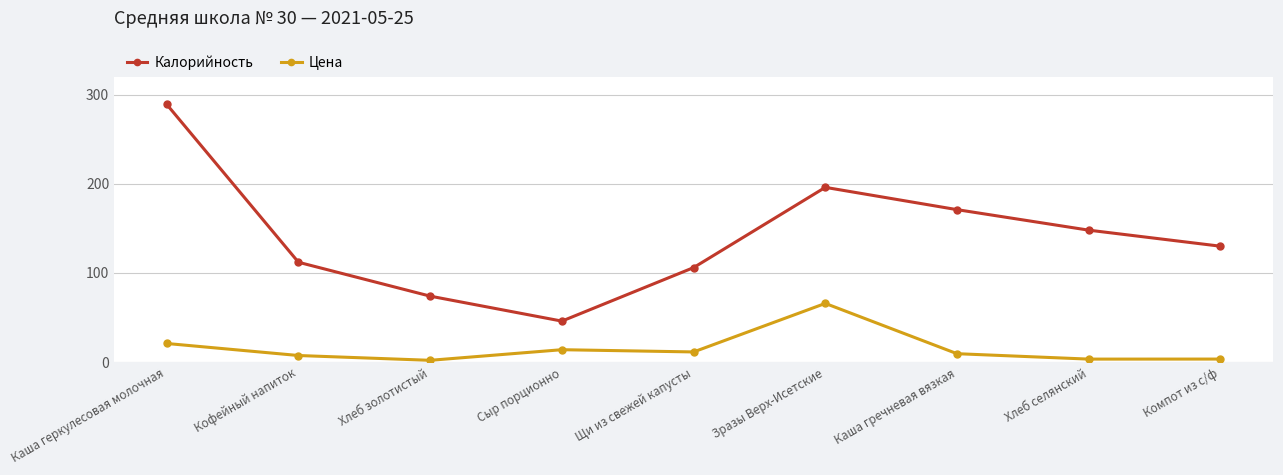

Where is the first local maximum for Калорийность?

Зразы Верх-Исетские